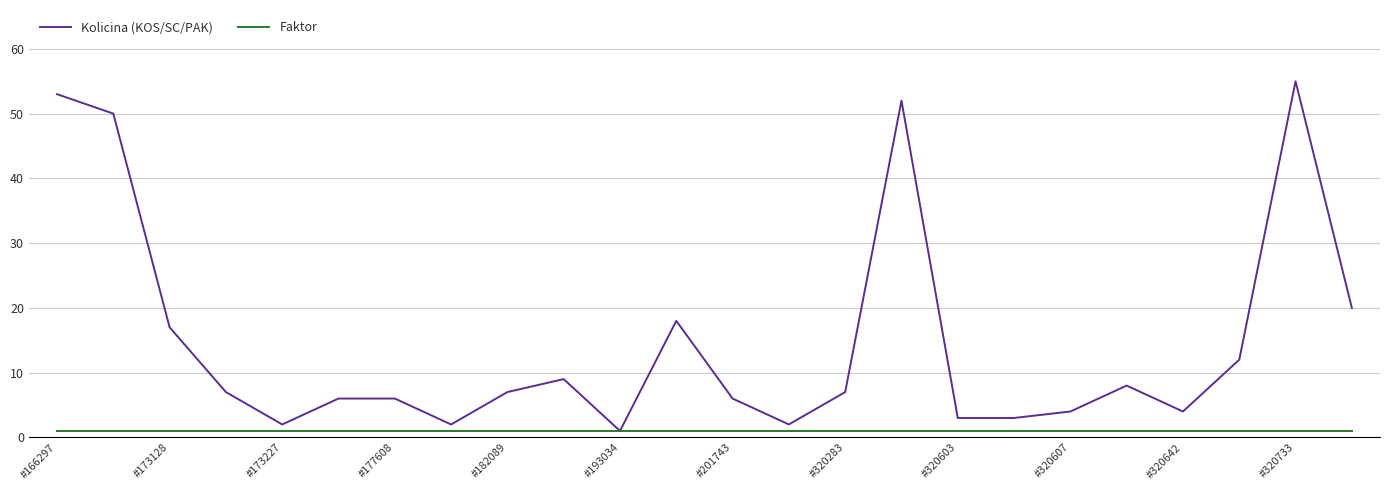

Which series has the largest total across all categories?

Kolicina (KOS/SC/PAK)